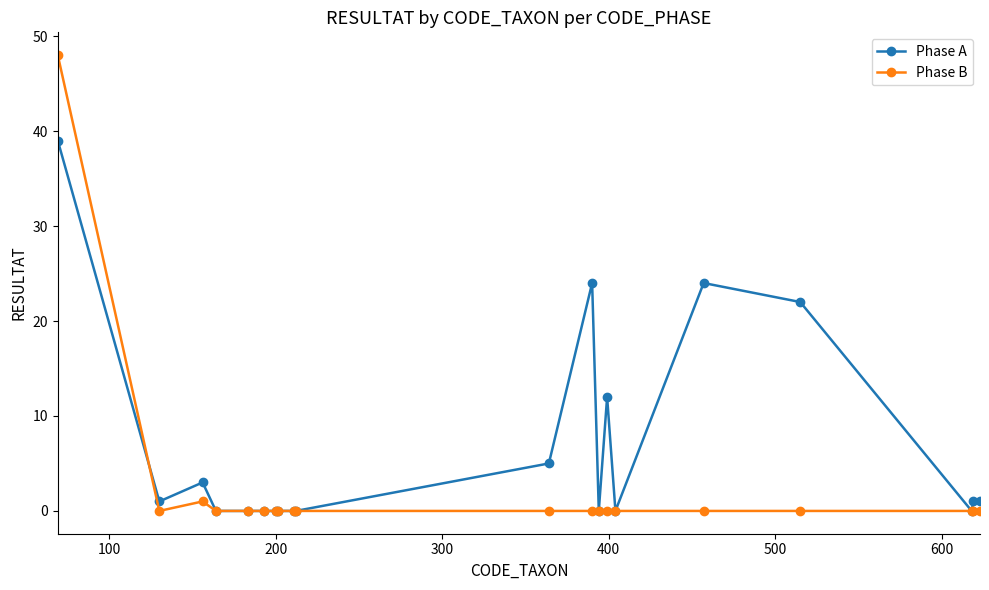

True or false: Phase A has more than 2 interior local peaks.

True